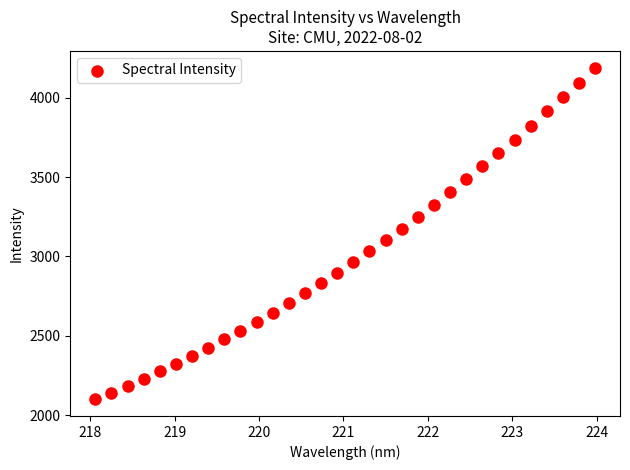

What is the range of X values (max minus min)?

5.9